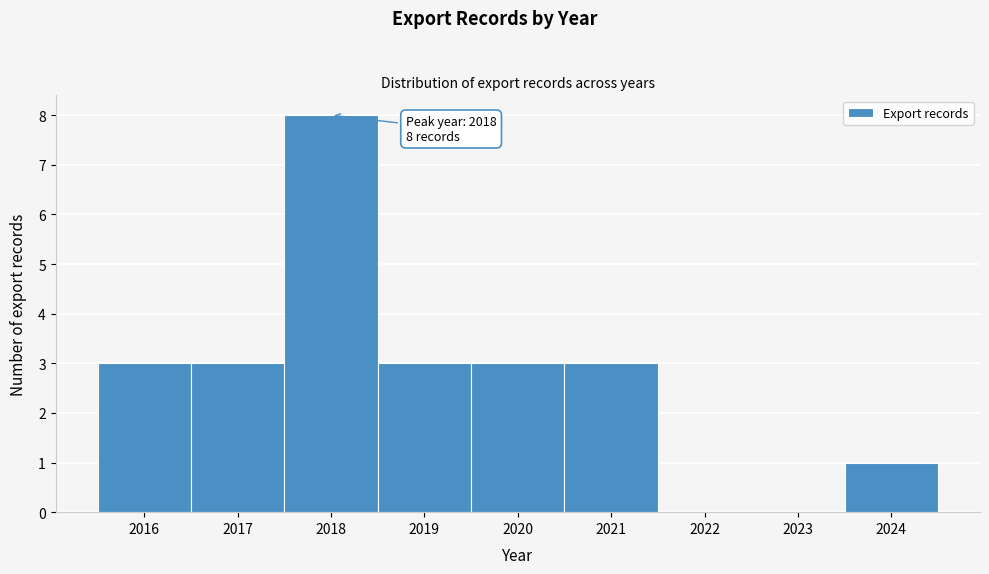

Which range on the x-axis has the tallest bar?

2017.5 to 2018.5